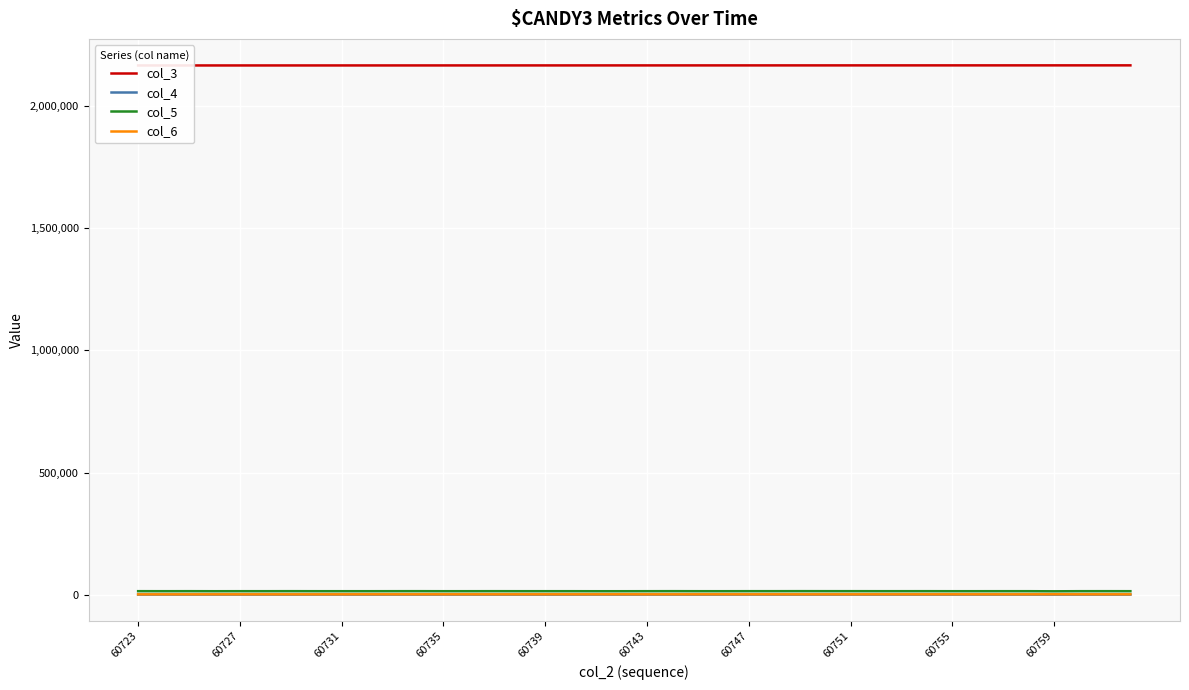

What is the spread (max minus min) of values at 60735?

2162556